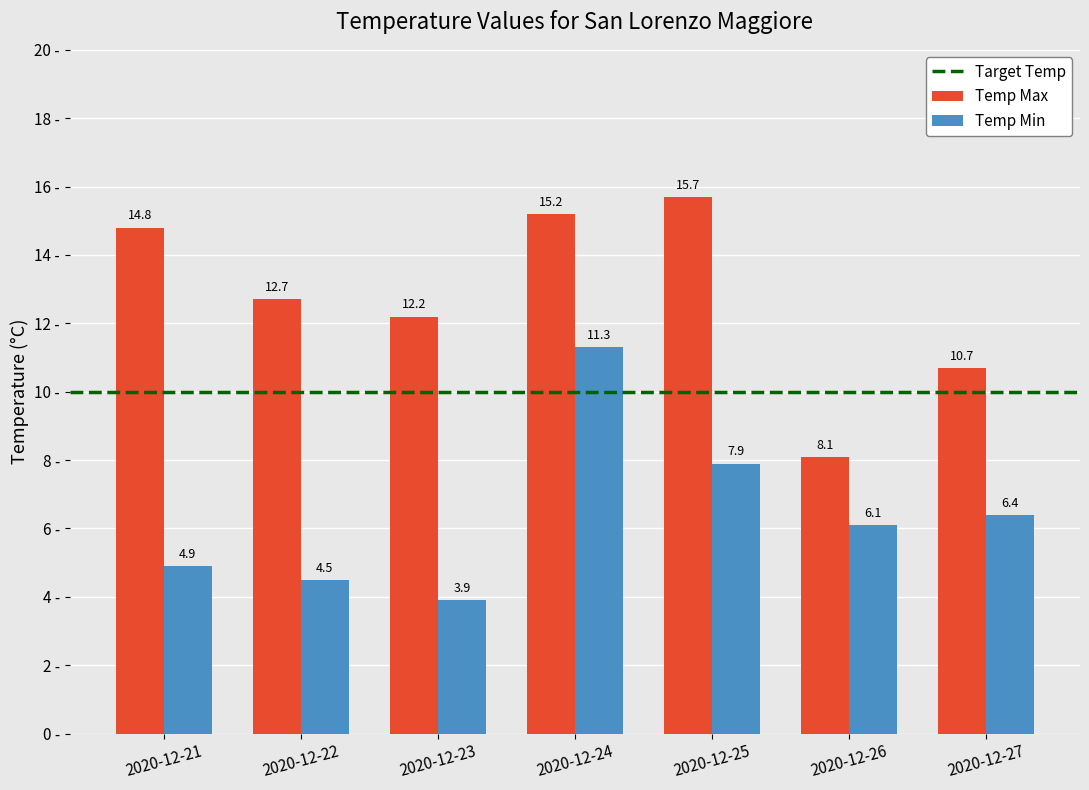

Read the Temp Min value at 2020-12-25.

7.9